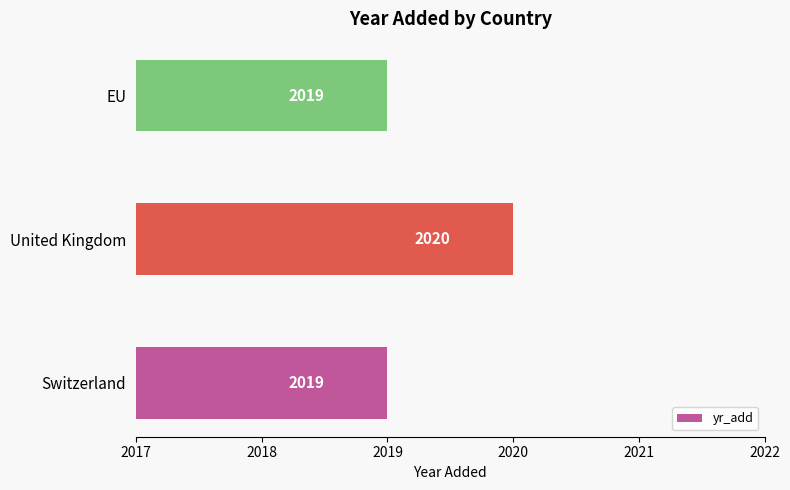

Does the chart contain stacked bars?

No